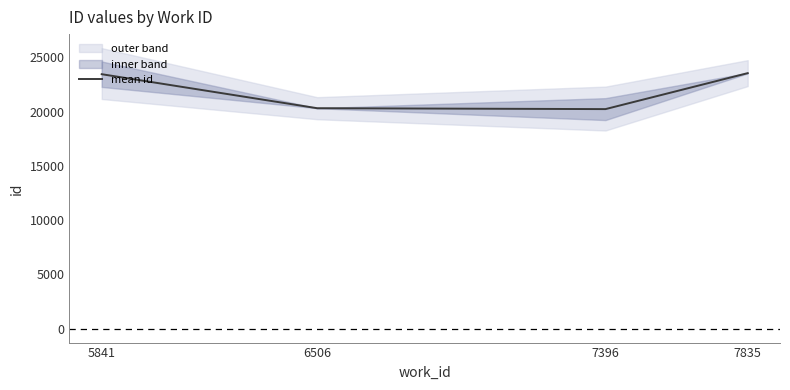

List the labels in order of value, smallest first.

7396, 6506, 5841, 7835